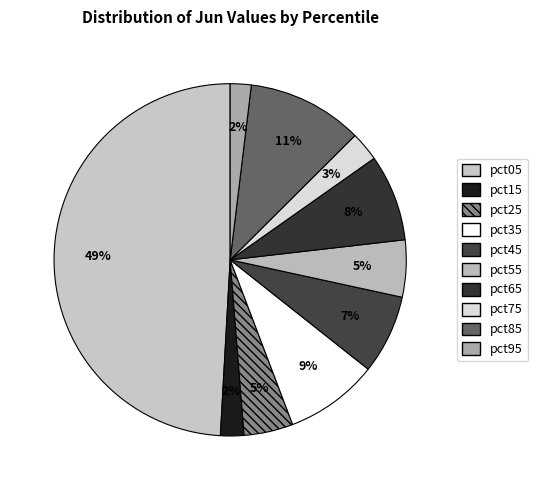

What portion of the pie excludes pct25?

95.5%